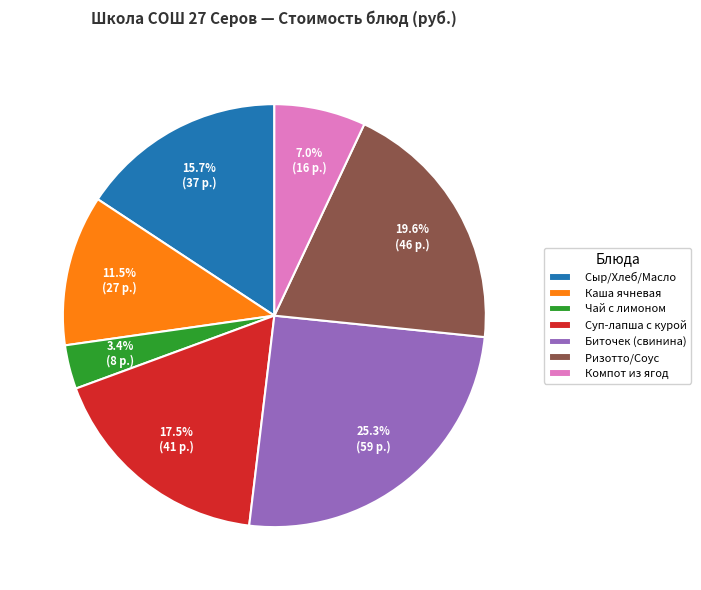

Which has a higher value, Биточек (свинина) or Компот из ягод?

Биточек (свинина)